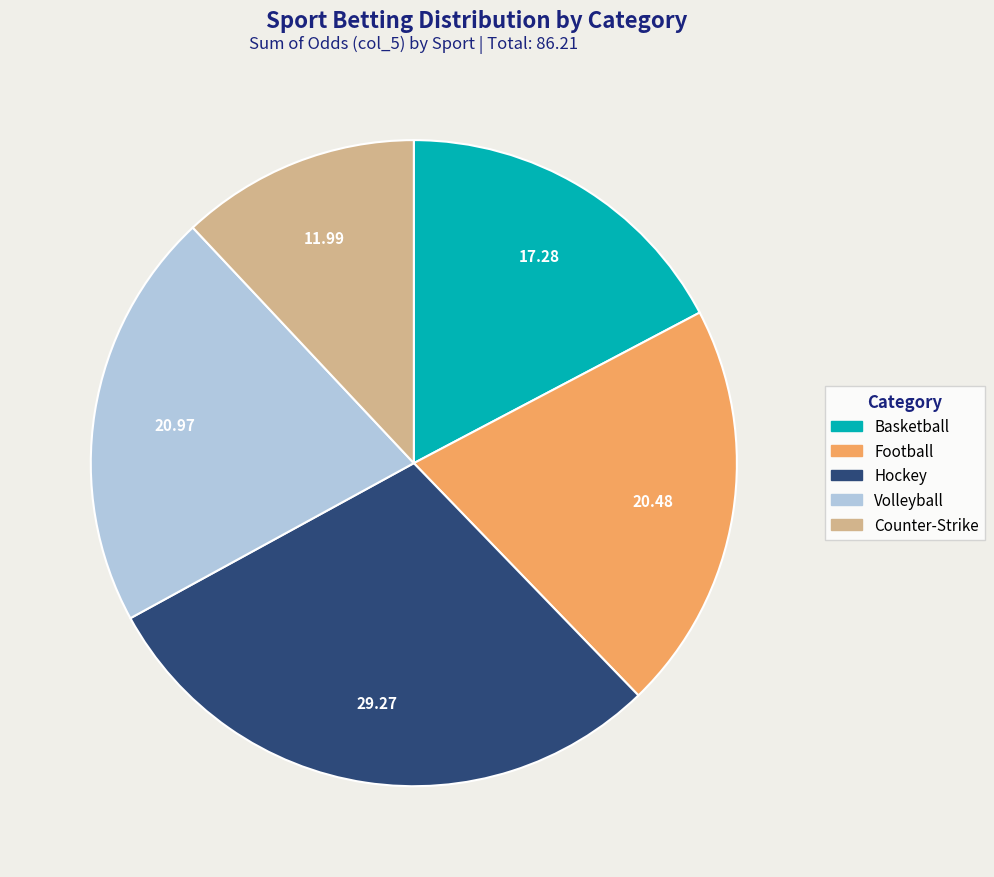

Count the number of slices in the pie.

5